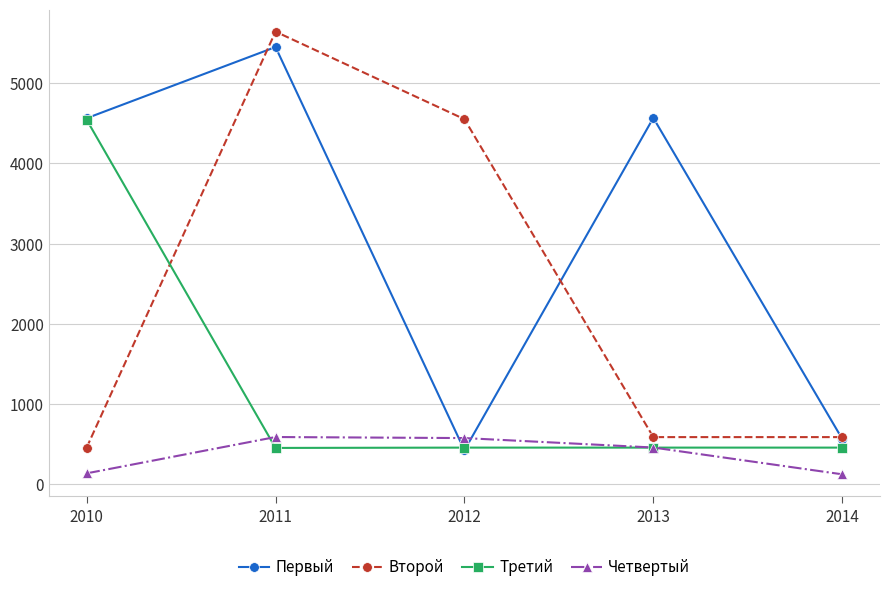

Count the number of data series in this chart.

4